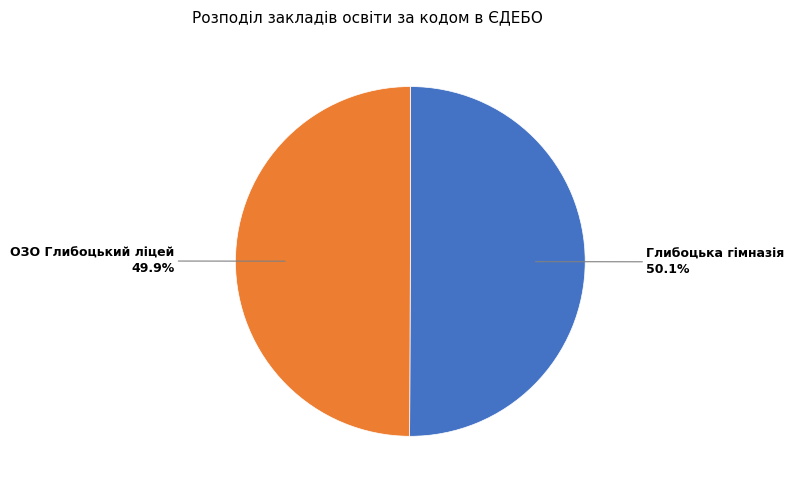

How many segments does this pie chart have?

2